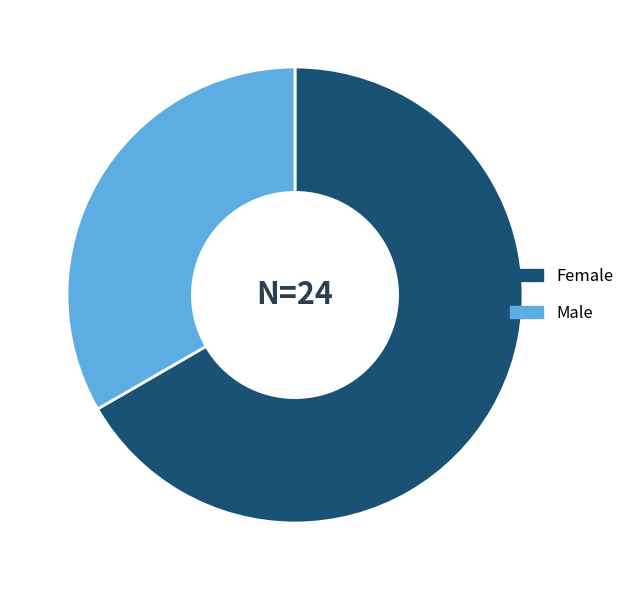

Combined, do Male and Female account for over 50%?

Yes